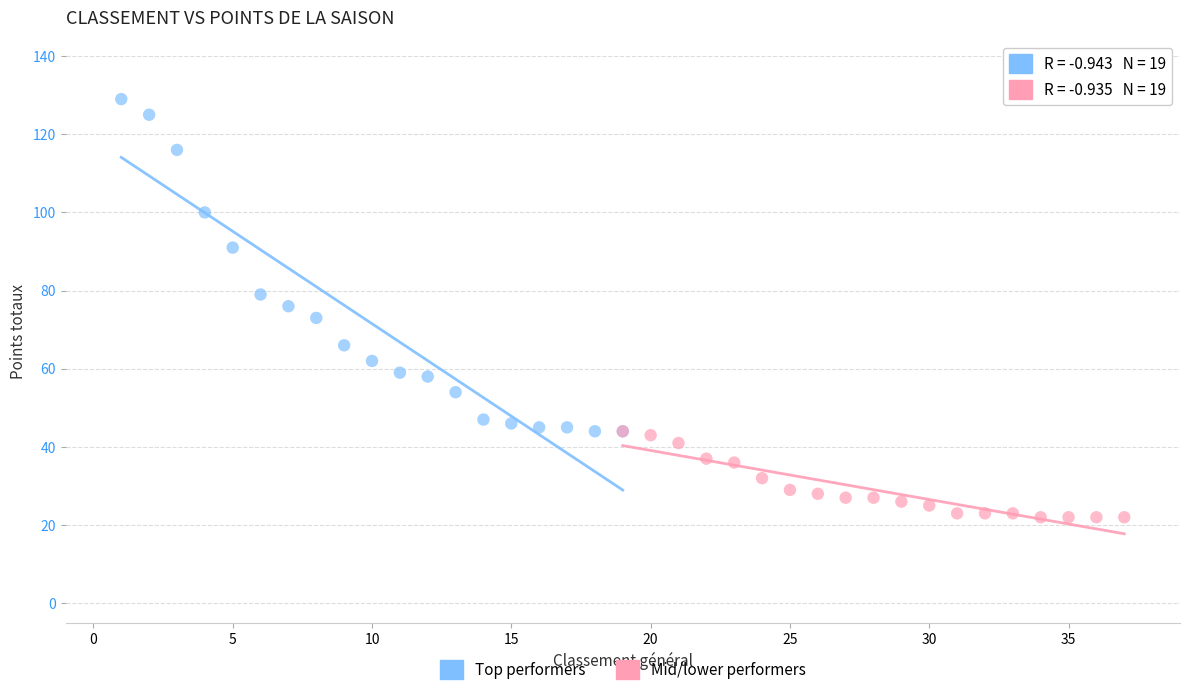

Which series has the largest Y range (max minus min)?

Top performers